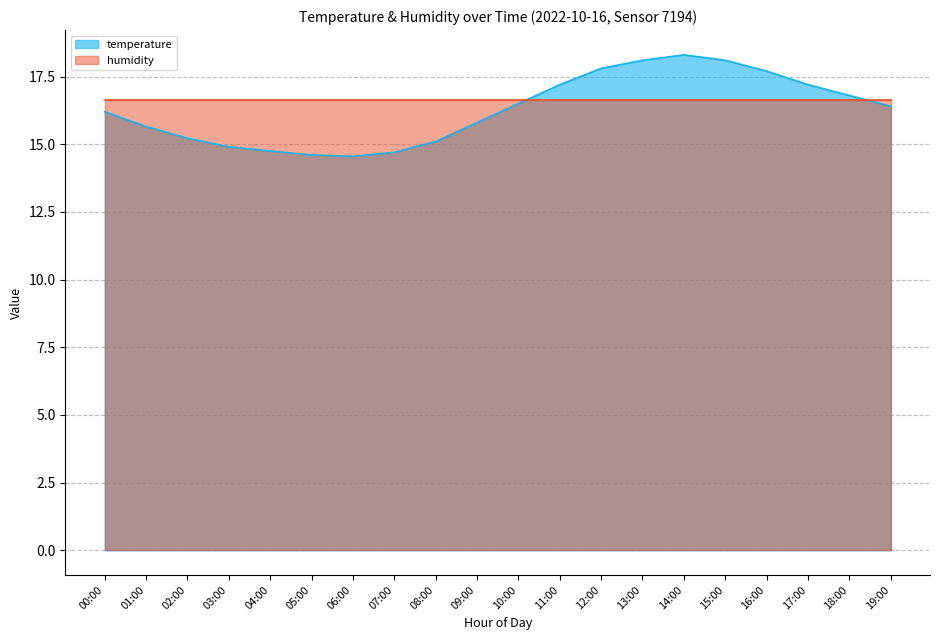

What is the difference between the values at 04:00 and 19:00?

1.6